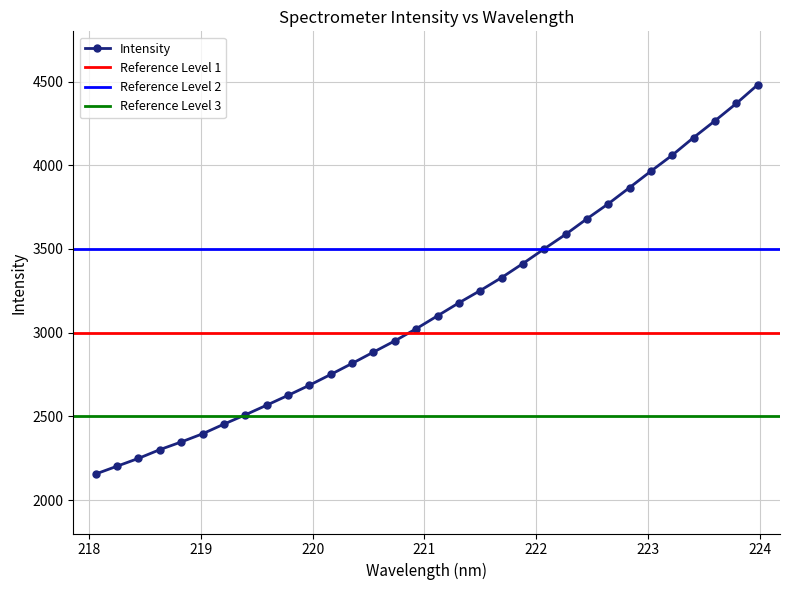

How many values are below 3100?

16